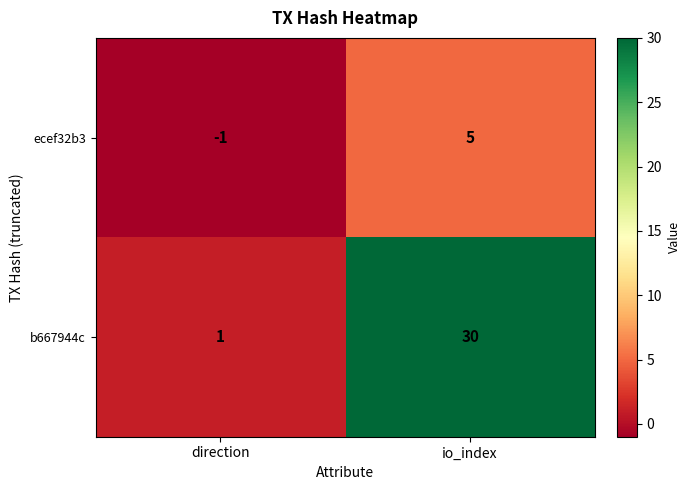

Which series has the largest total across all categories?

b667944c